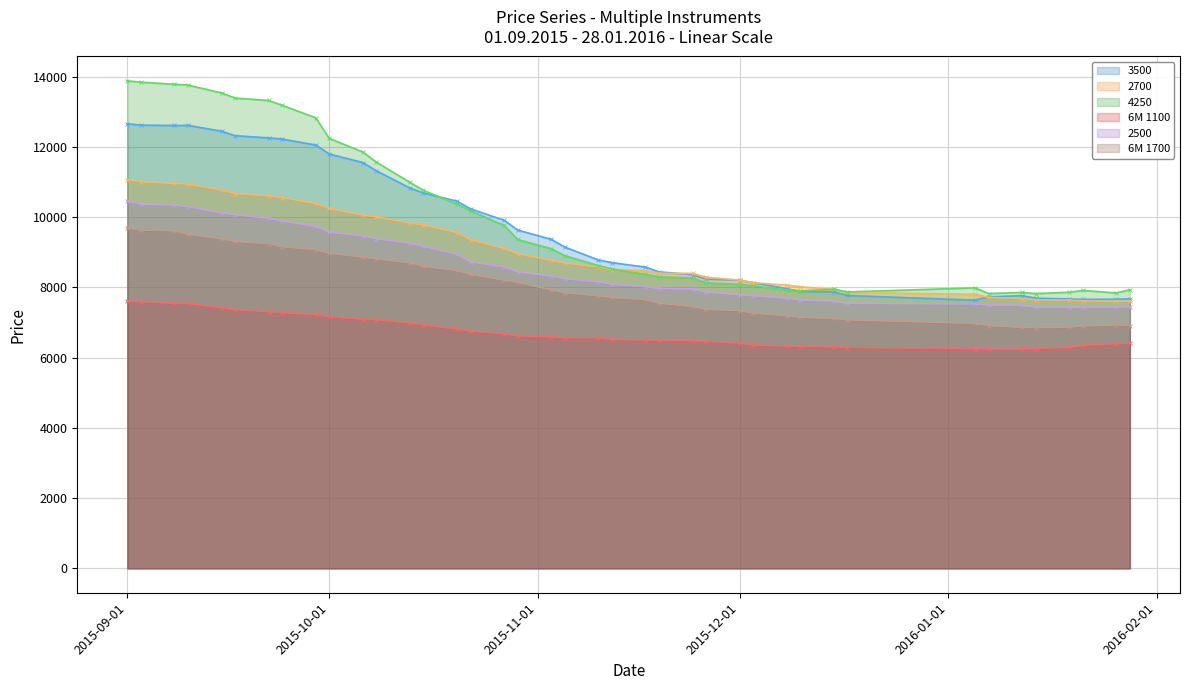

What is the maximum value shown in the chart?

13879